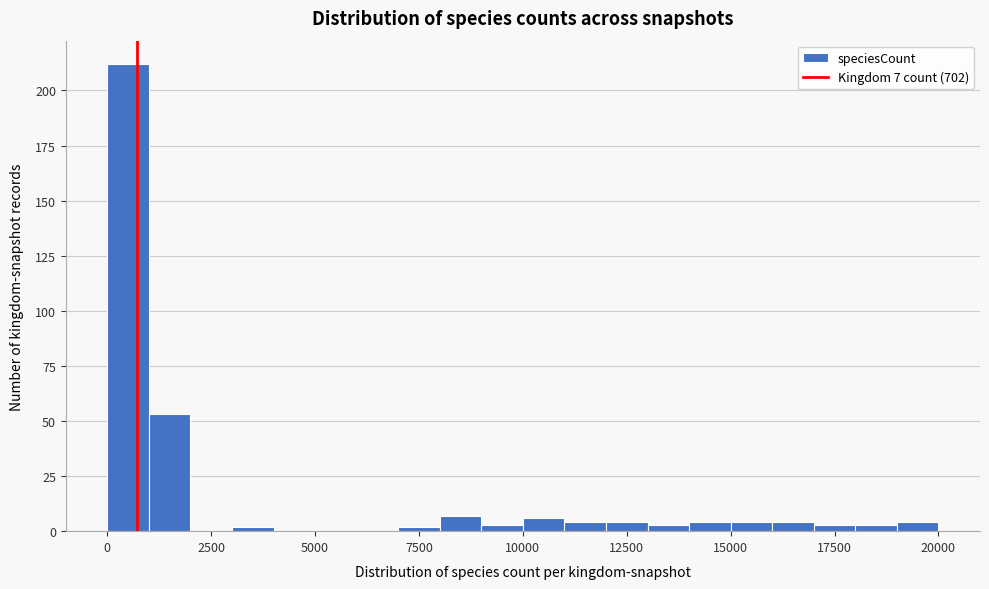

Around what value on the x-axis is the tallest bar? Give the approximate position of its centre, as read against the axis.

500